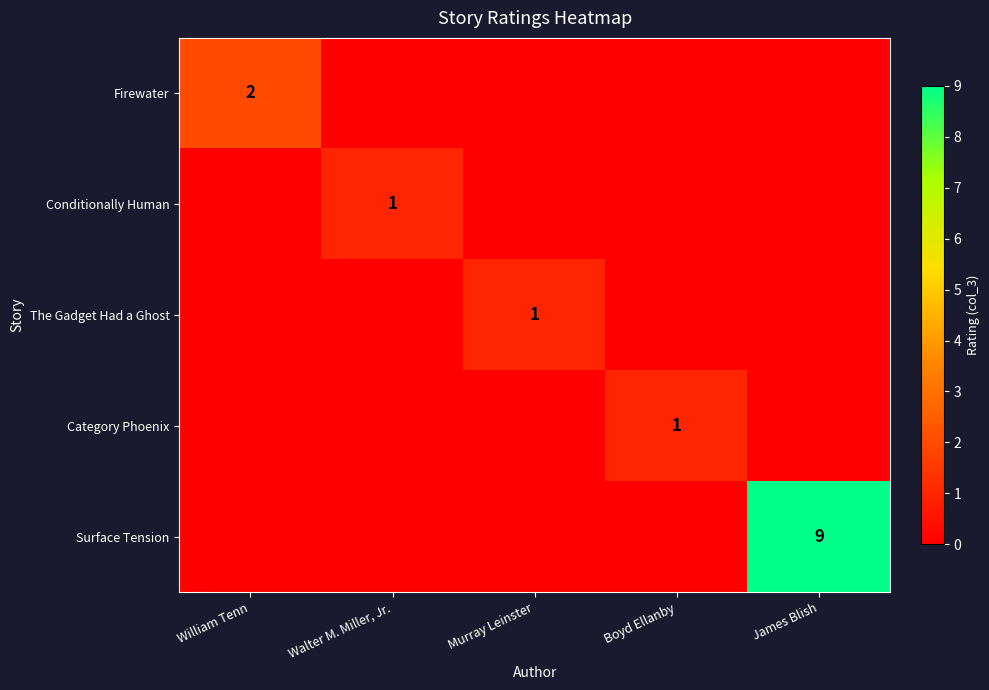

How many positive values does the Category Phoenix series have?

1